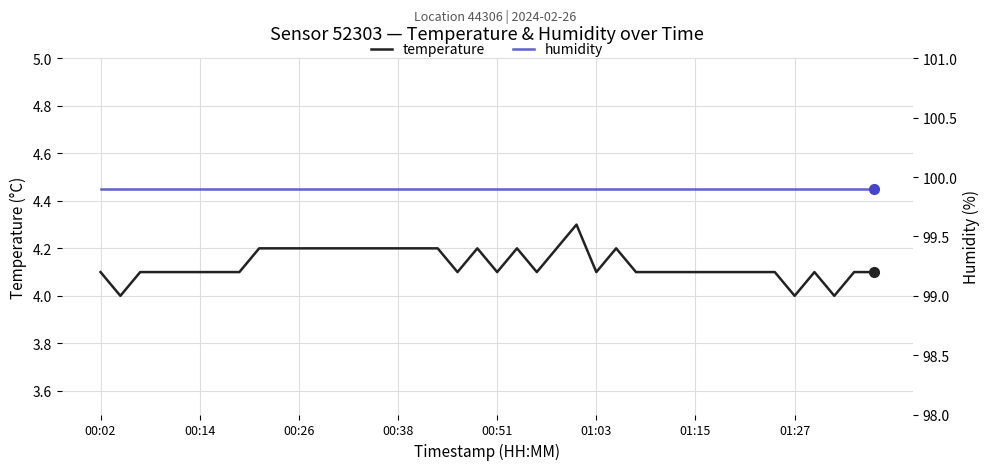

The value of temperature at 00:51 is 6.7. True or false?

False